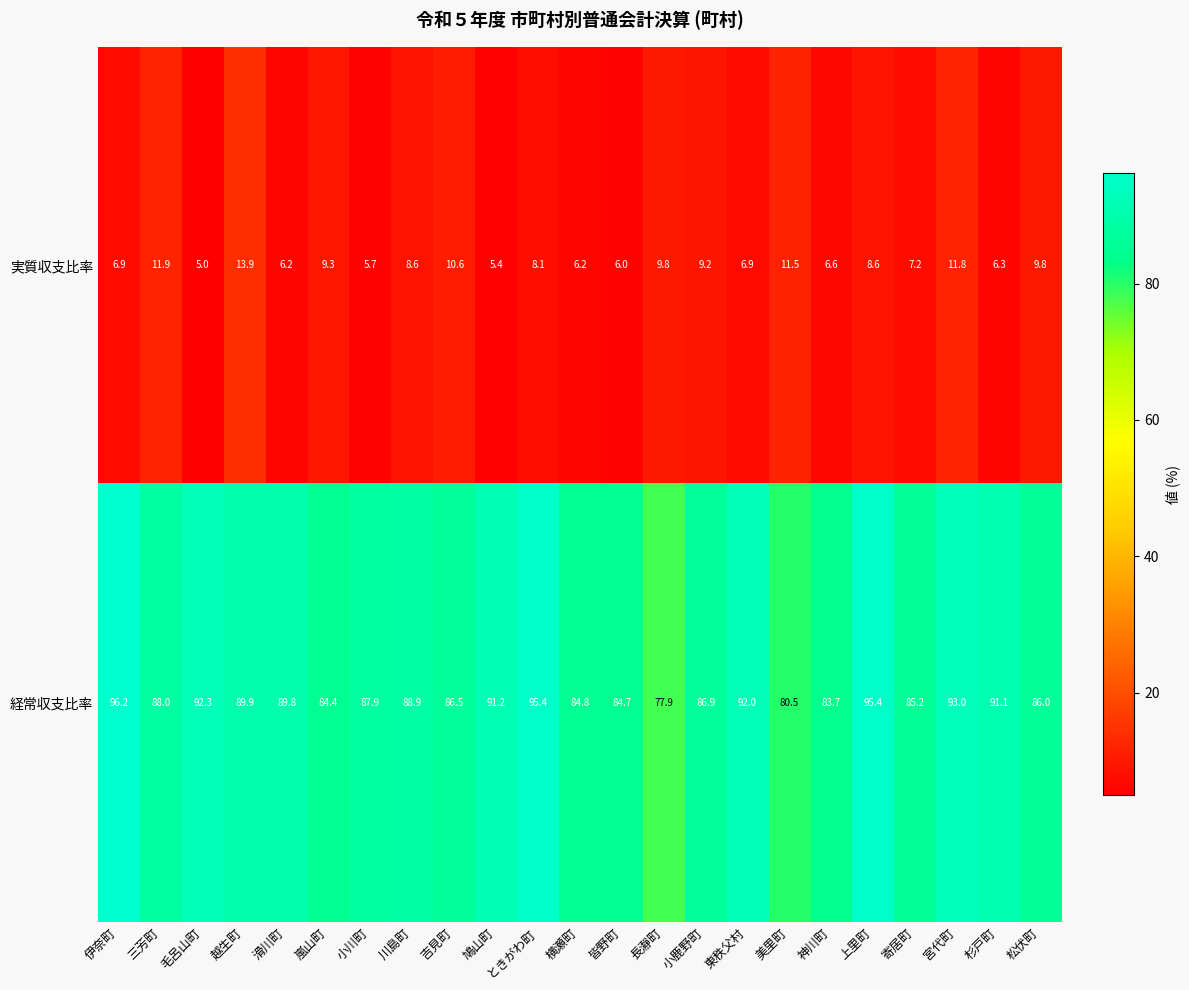

At 鳩山町, list the series in order from smallest to largest.

実質収支比率, 経常収支比率